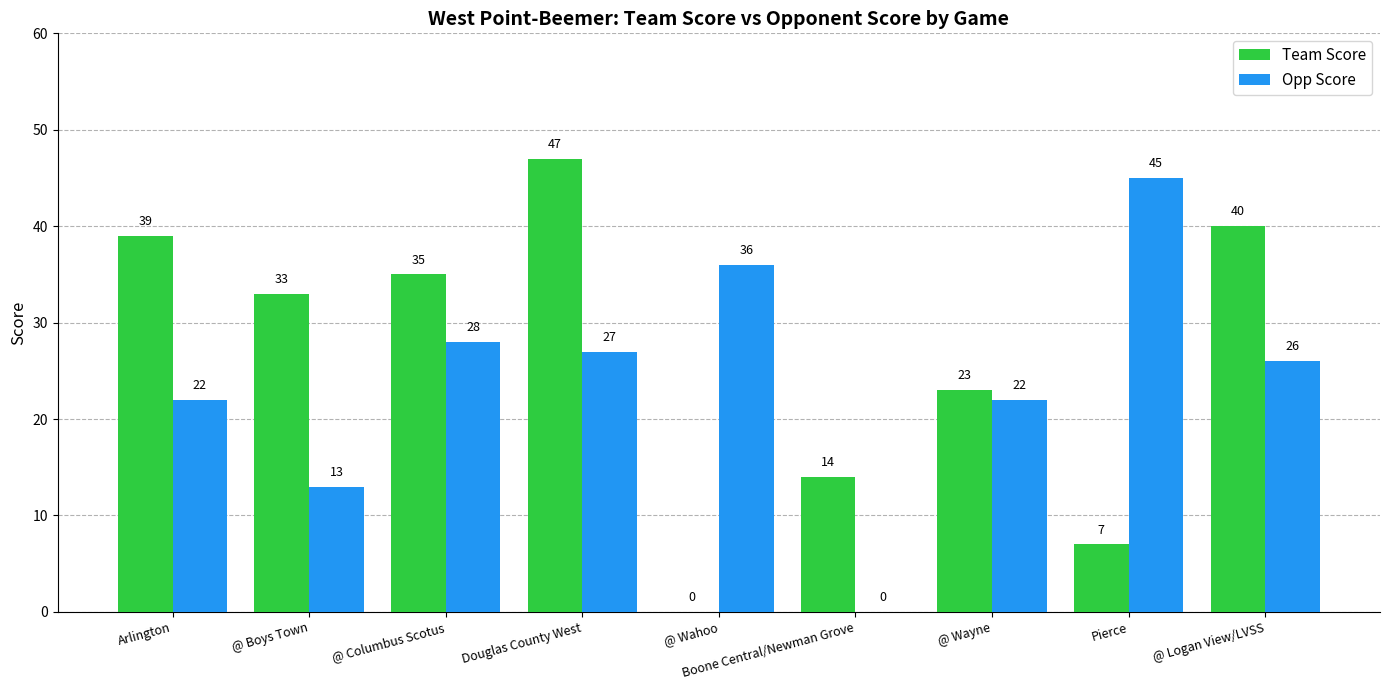

Which series changed the most between Boone Central/Newman Grove and @ Wayne?

Opp Score